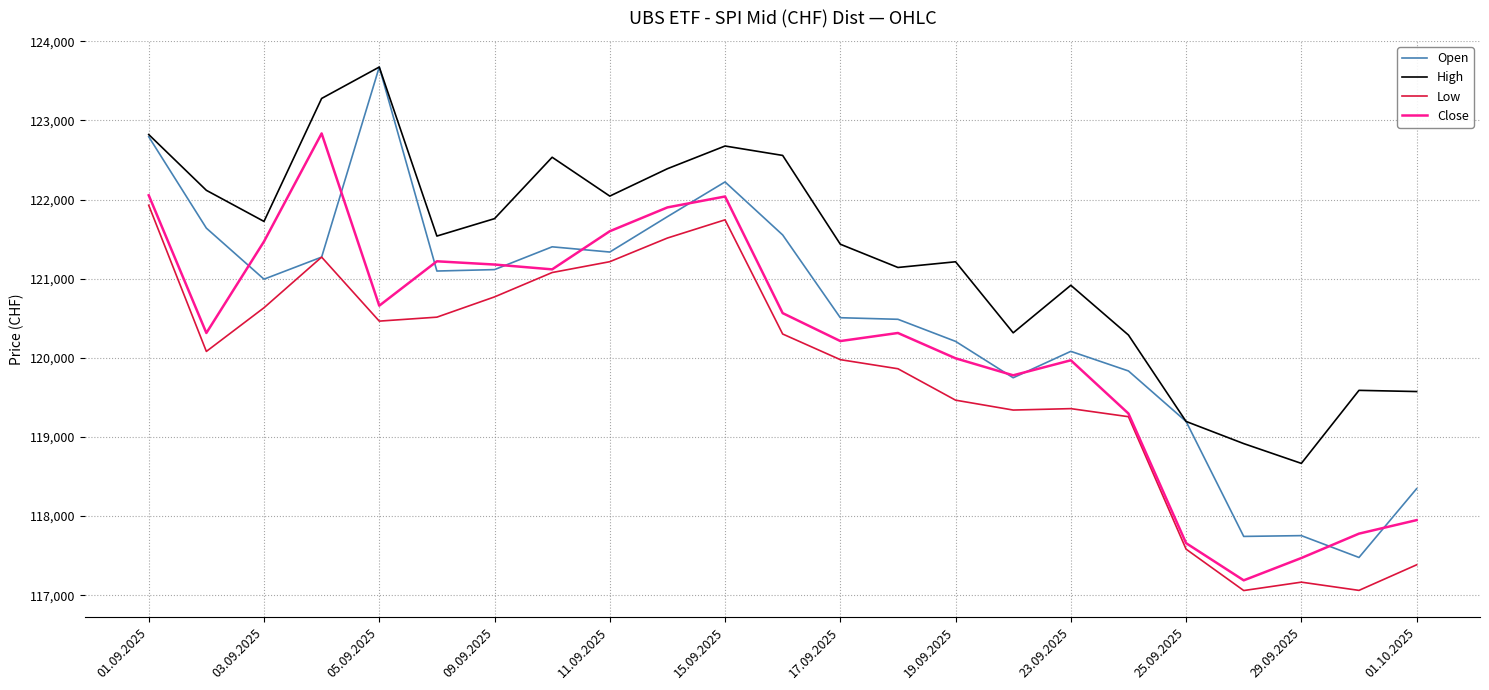

Which series has the widest spread of values?

Open